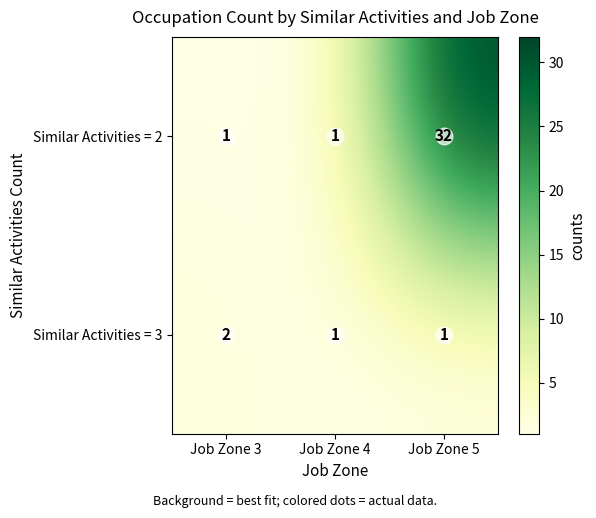

What is the total value across all series at Job Zone 3?

3